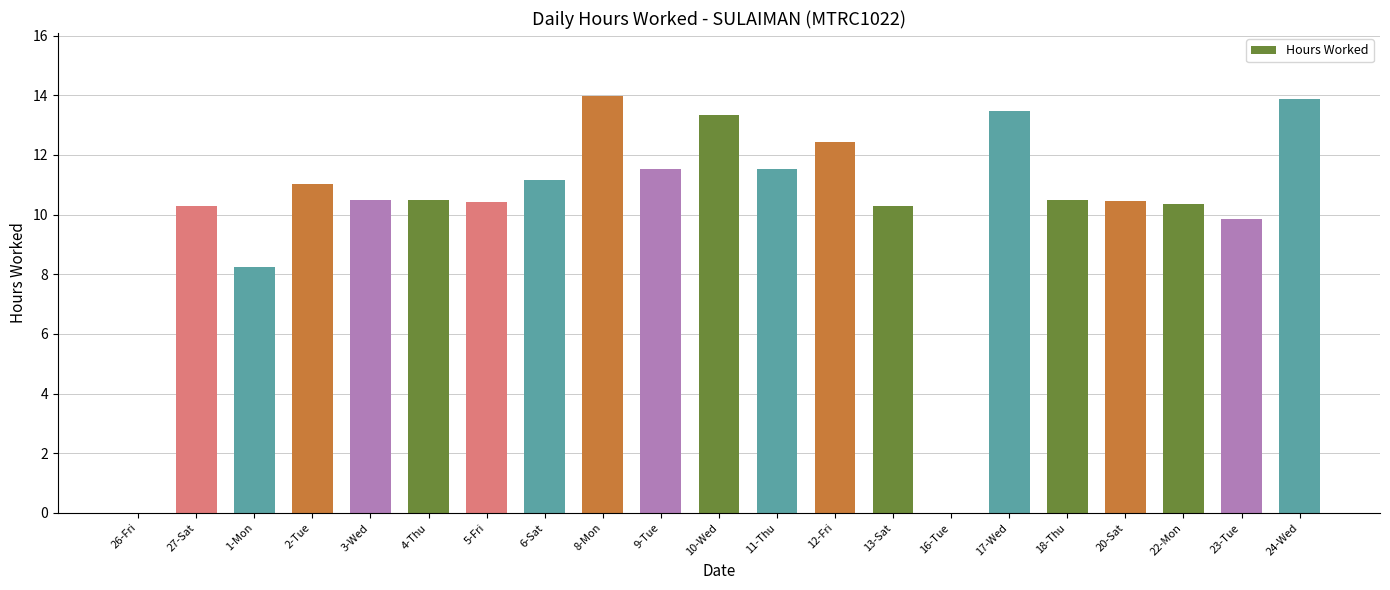

The chart shows a value of 10.4 at 22-Mon. True or false?

True